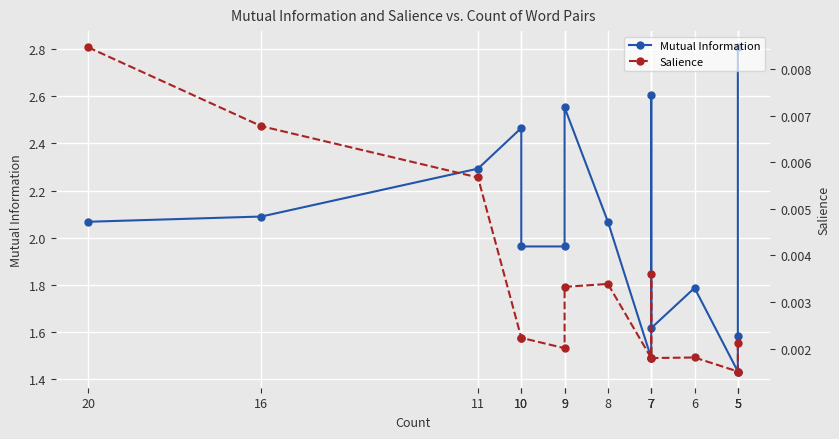

At which category is the sum across all series the highest?

5